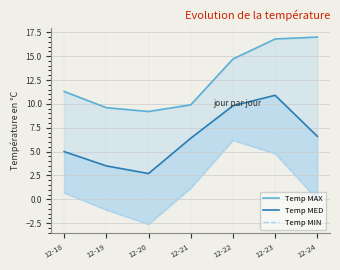

What is the value of the Temp MED point at the 6th from the left?

10.9